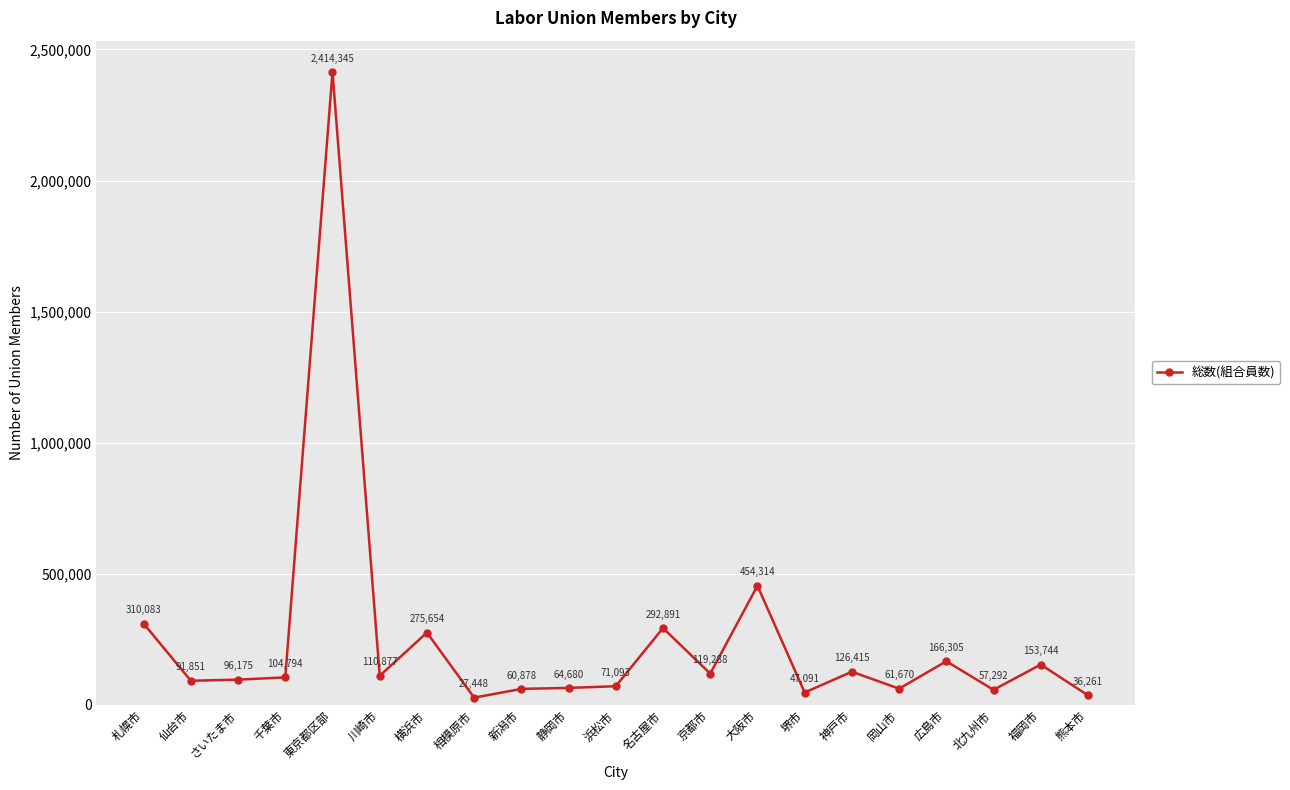

What is the minimum value shown in the chart?

27448